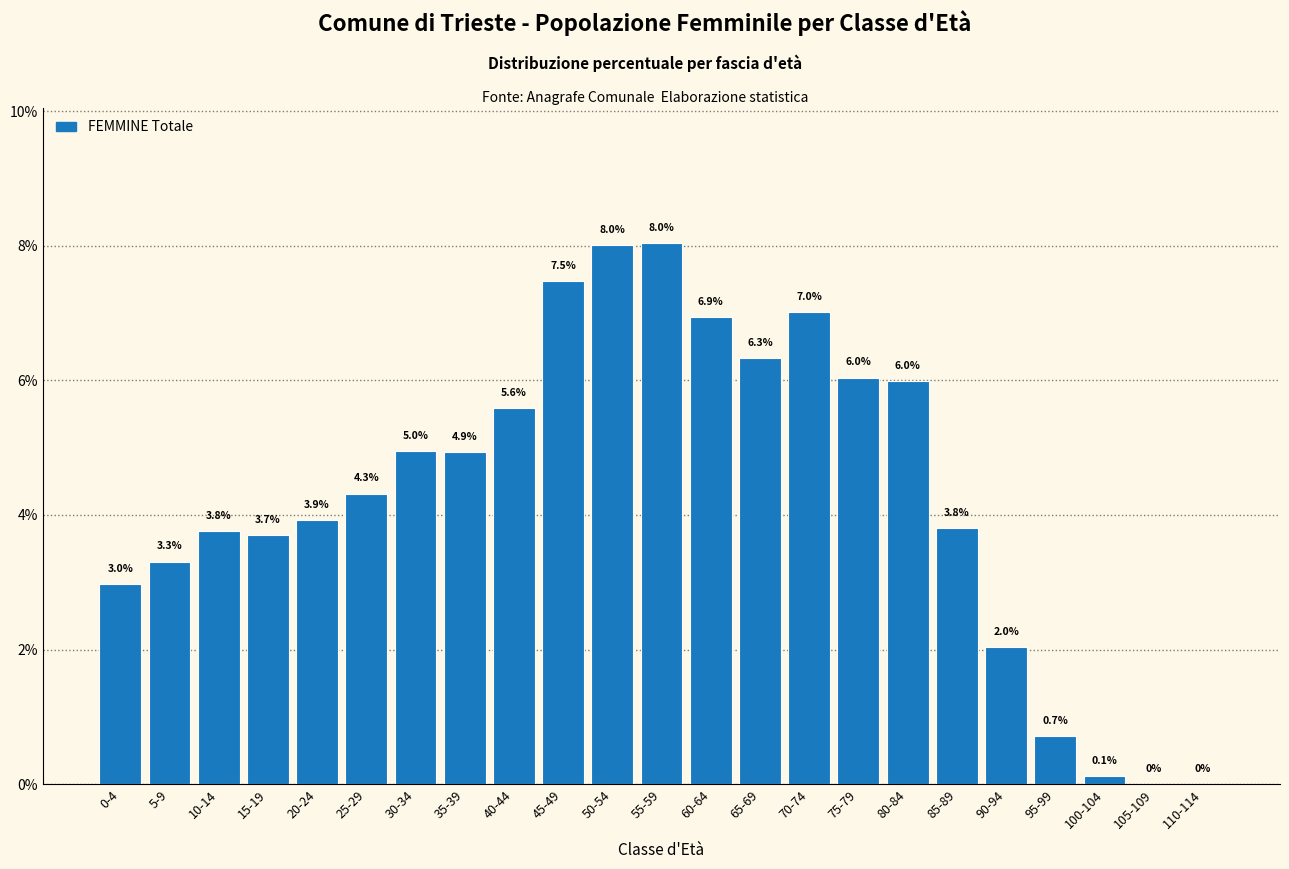

Is it true that the value at 5-9 is 2.2?

False